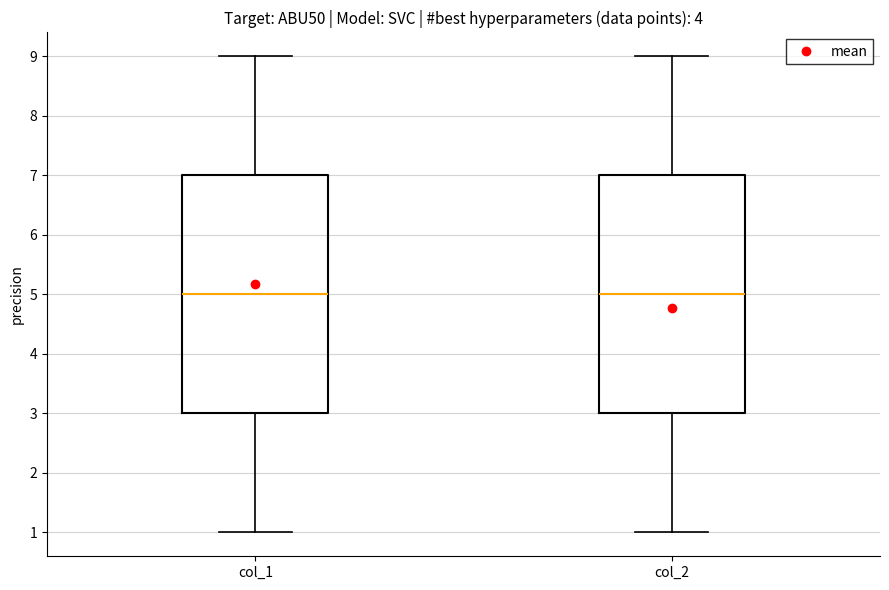

Reading left to right, read every box against the y-axis: the position of its median line, the range the box covers, and the ends of its whiskers. The values are not printed on the chart, so give them approximately, as read against the axis.

col_1: median 5, box 3 to 7, whiskers 1 to 9
col_2: median 5, box 3 to 7, whiskers 1 to 9